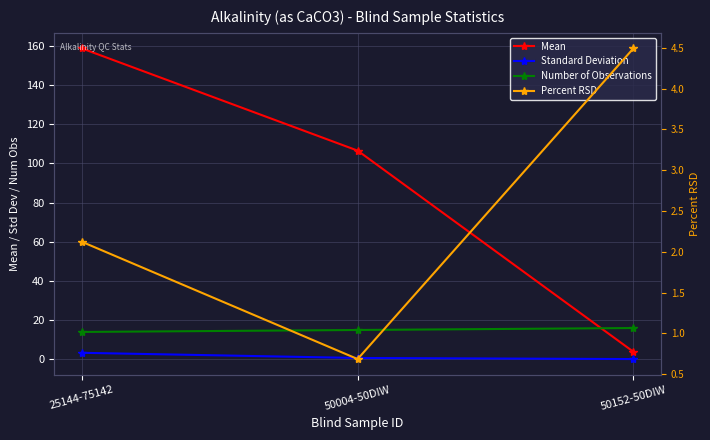

How many values in the Number of Observations series are below 15?

1